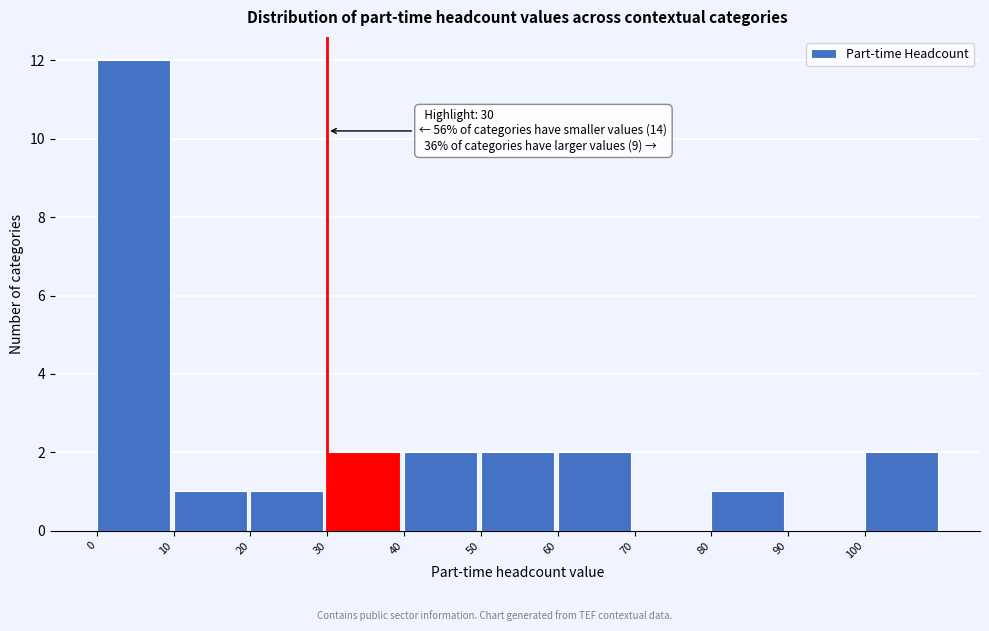

Which range on the x-axis has the tallest bar?

0 to 10